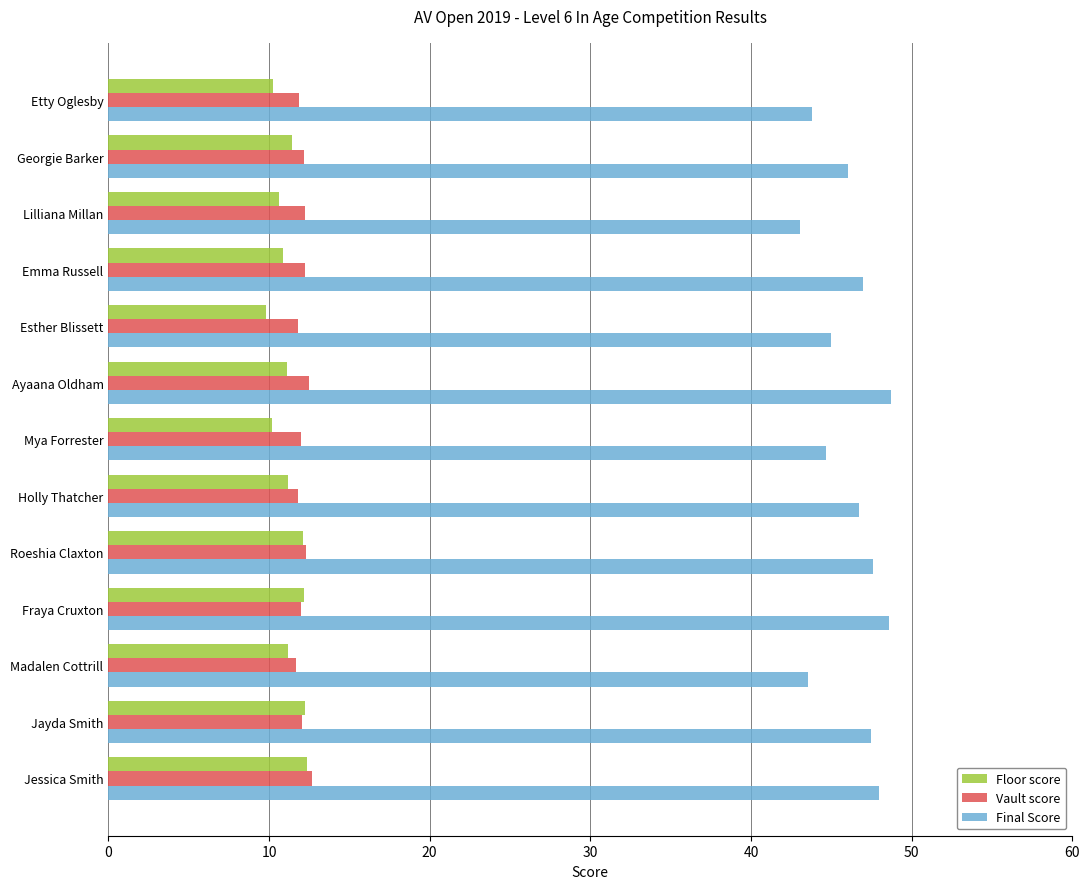

Is it true that Floor score equals 12.1 at Roeshia Claxton?

True